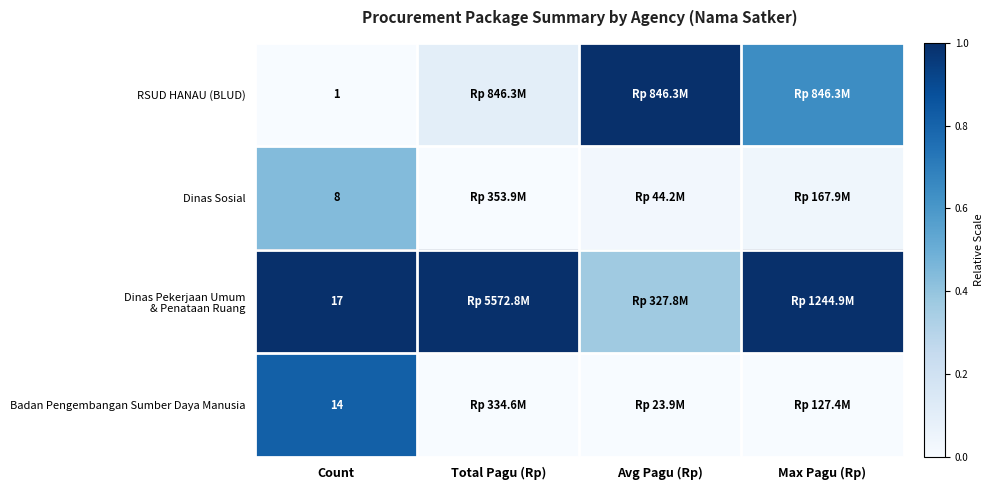

True or false: Badan Pengembangan Sumber Daya Manusia has a value of -0.2 at Max Pagu (Rp).

False